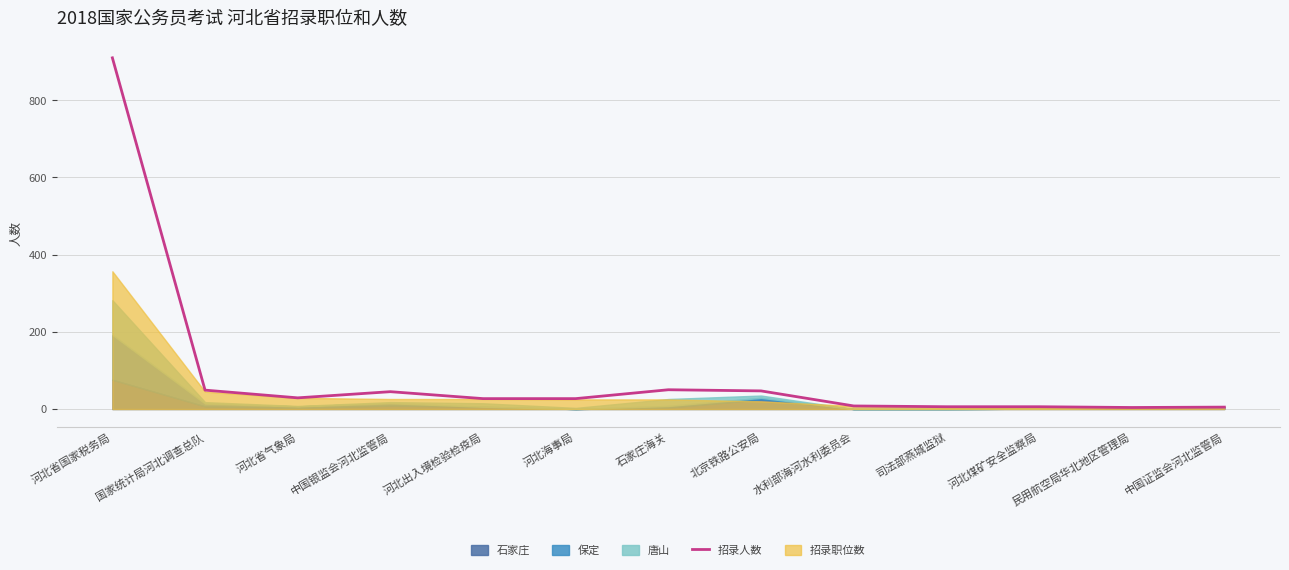

What is the label of the 10th point from the right?

中国银监会河北监管局